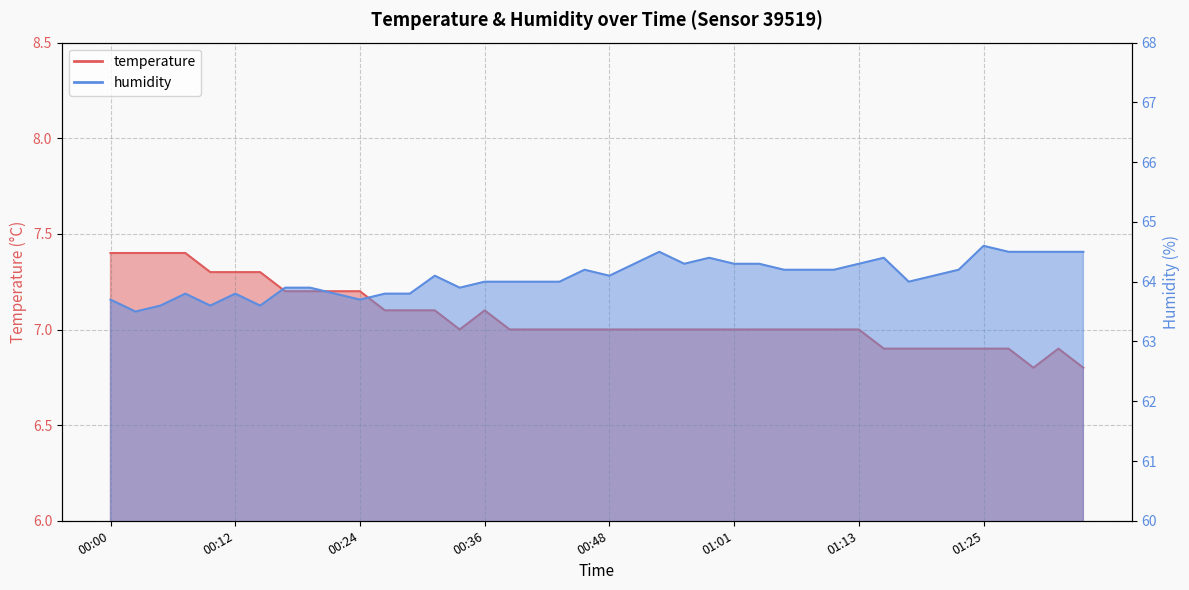

Where is the first local minimum for temperature?

00:34